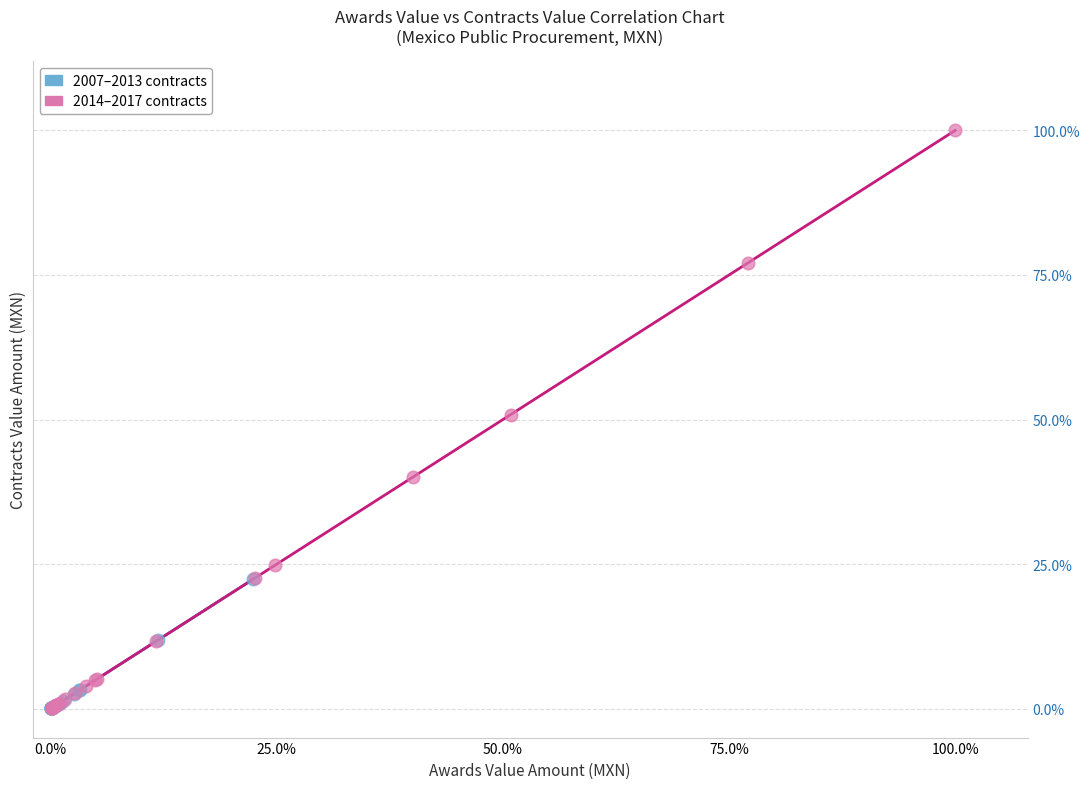

Which series contains the highest Y value?

2014–2017 contracts